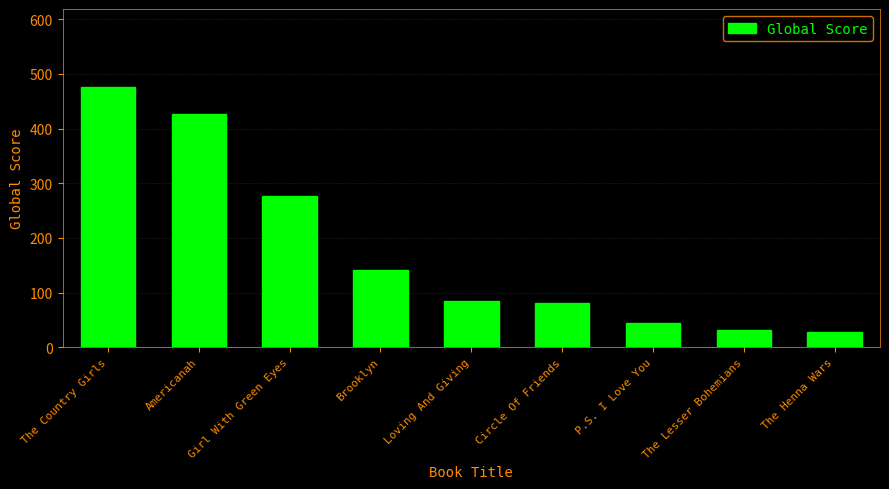

What is the difference between the values at Circle Of Friends and The Henna Wars?

53